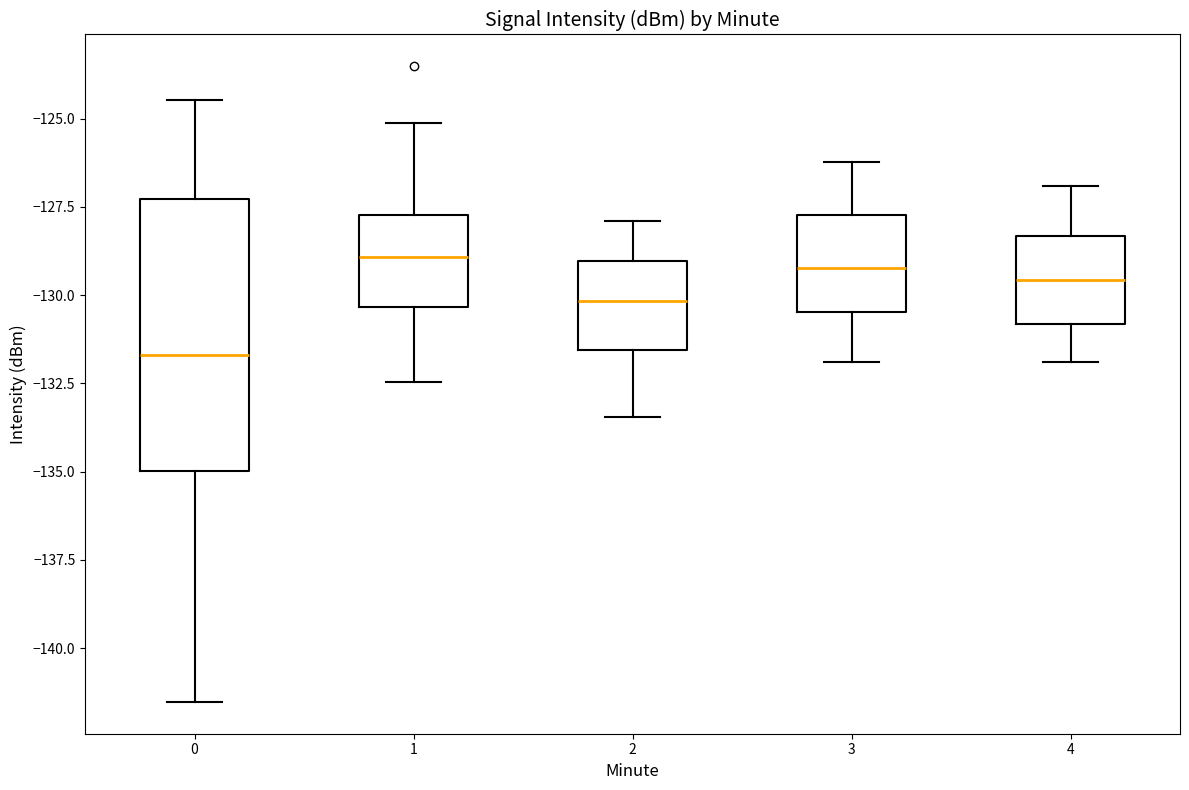

Comparing the boxes themselves (not the whiskers), which one is the tallest?

0